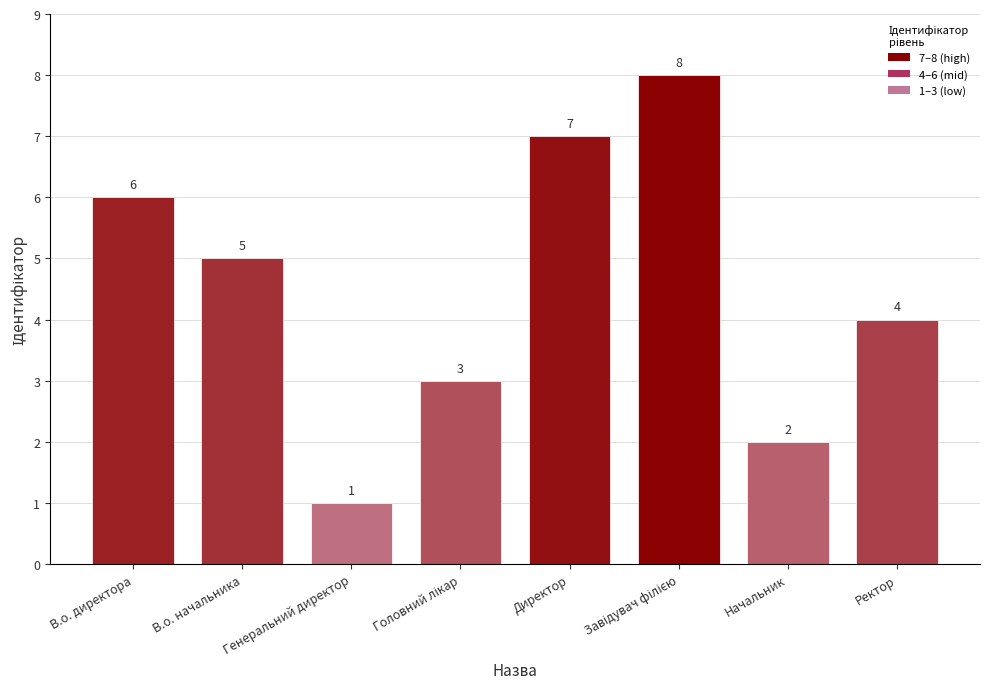

How many values are below 5?

4